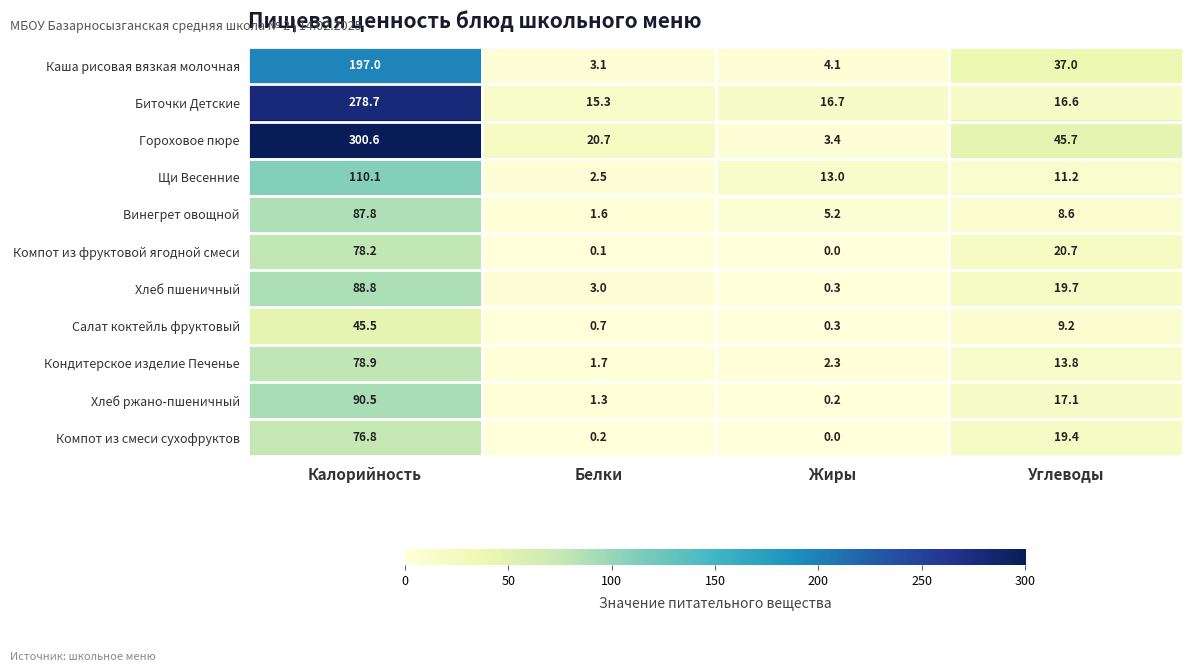

What is the spread (max minus min) of values at Белки?

20.6